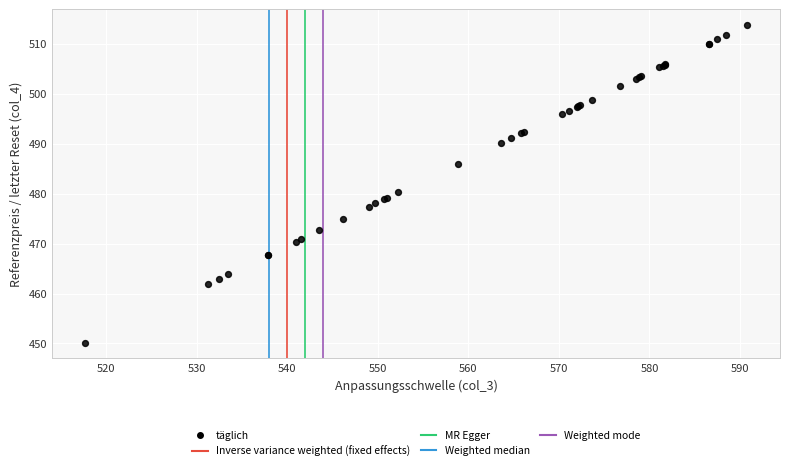

What Y value in the scatter plot is closest to 481?

480.2